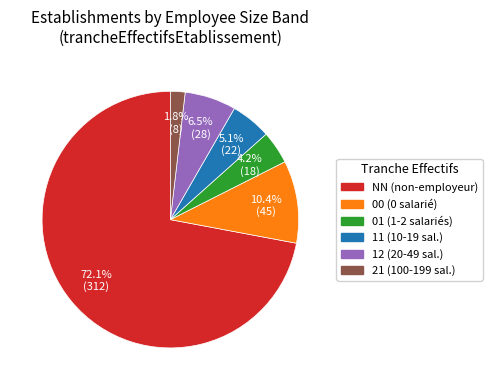

Does NN account for over 50% of the chart?

Yes